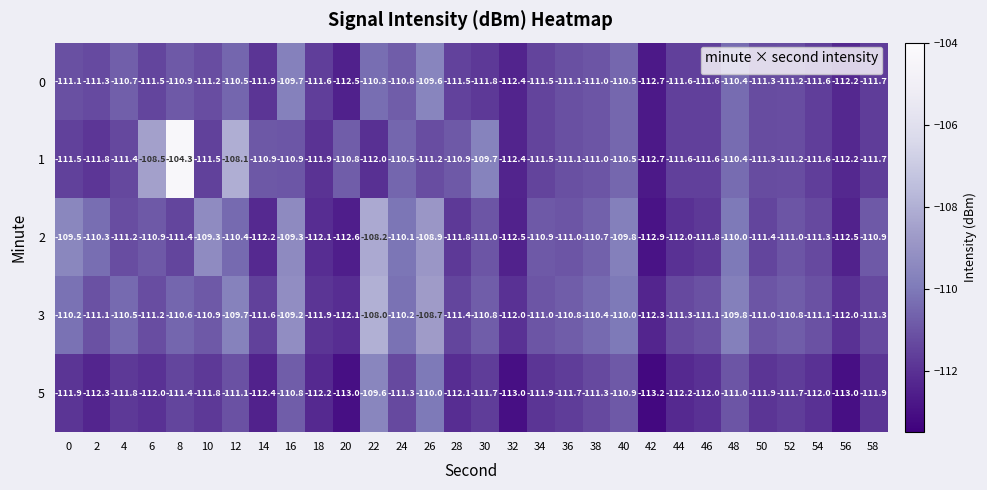

At 6, list the series in order from largest to smallest.

1, 2, 3, 0, 5